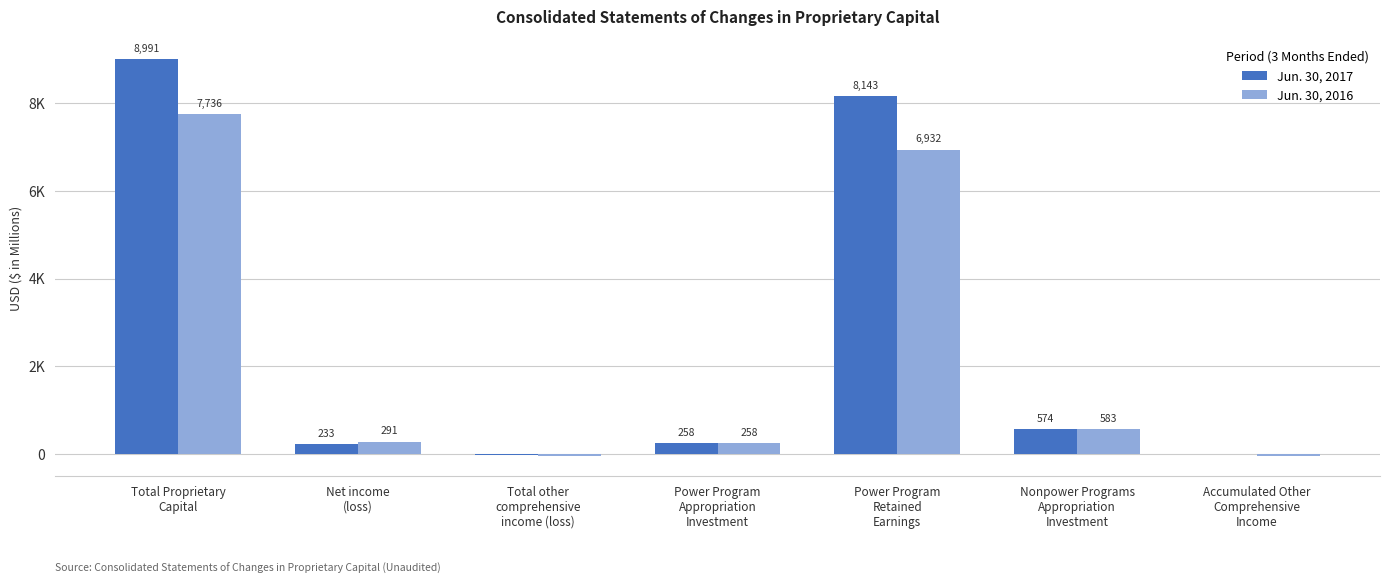

Are the bars horizontal?

No